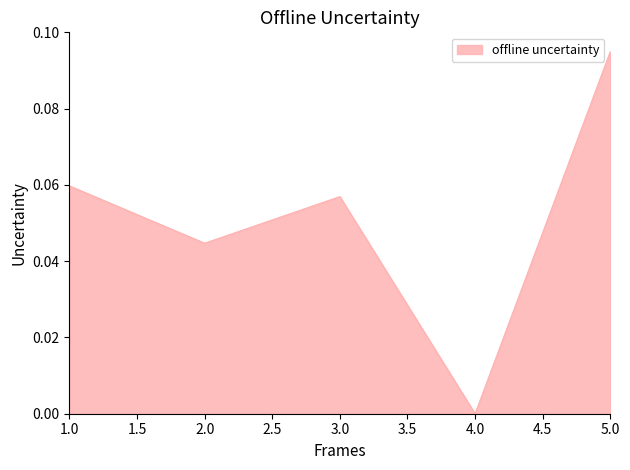

List the labels in order of value, smallest first.

4.0, 2.0, 3.0, 1.0, 5.0